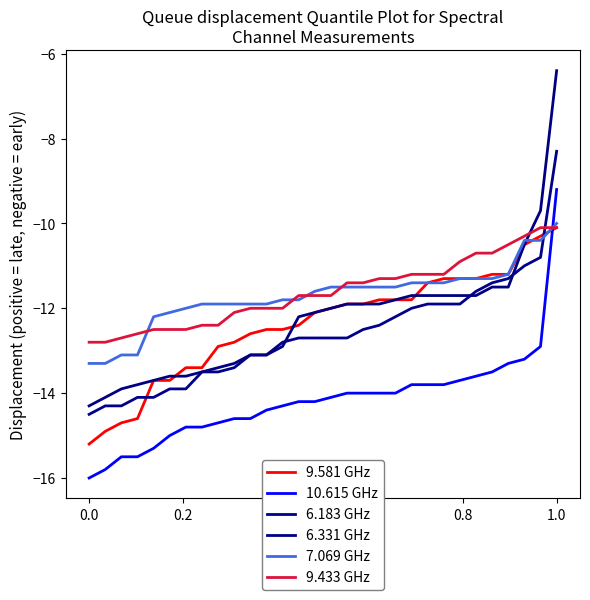

Which category has the highest value in the 7.069 GHz series?

1.0